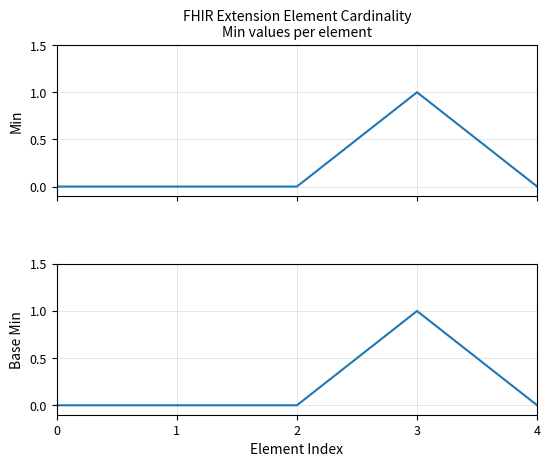

Between 0 and 3, which is larger?

3